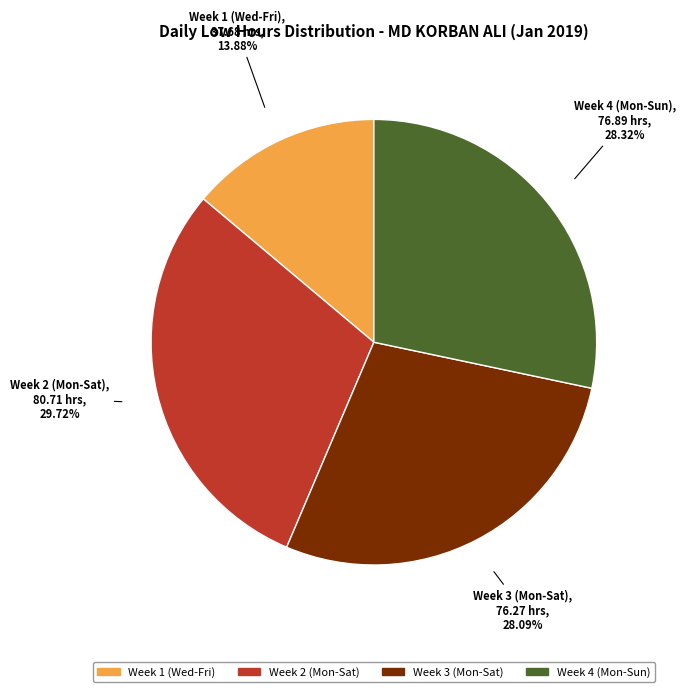

Is there any slice that represents more than half of the pie?

No